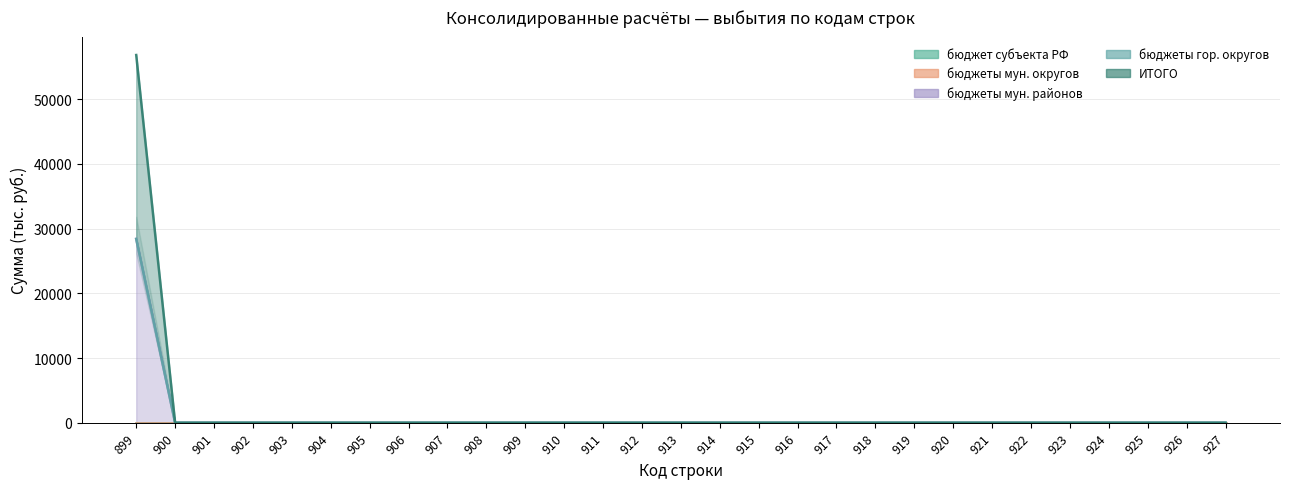

True or false: бюджеты гор. округов and бюджет субъекта РФ cross at least once.

False